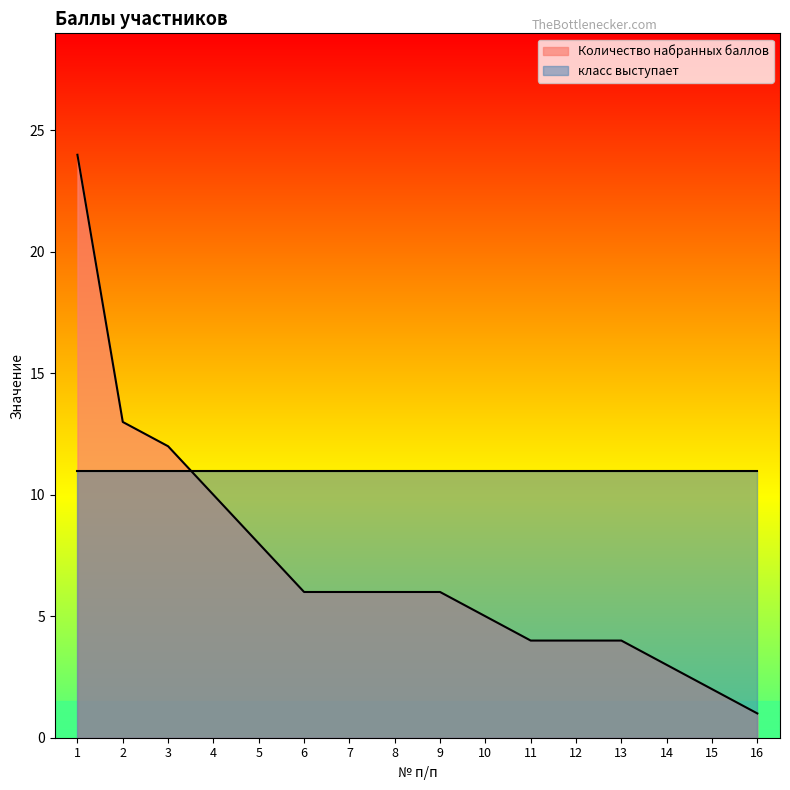

What is the difference between the values at 6 and 10?

1